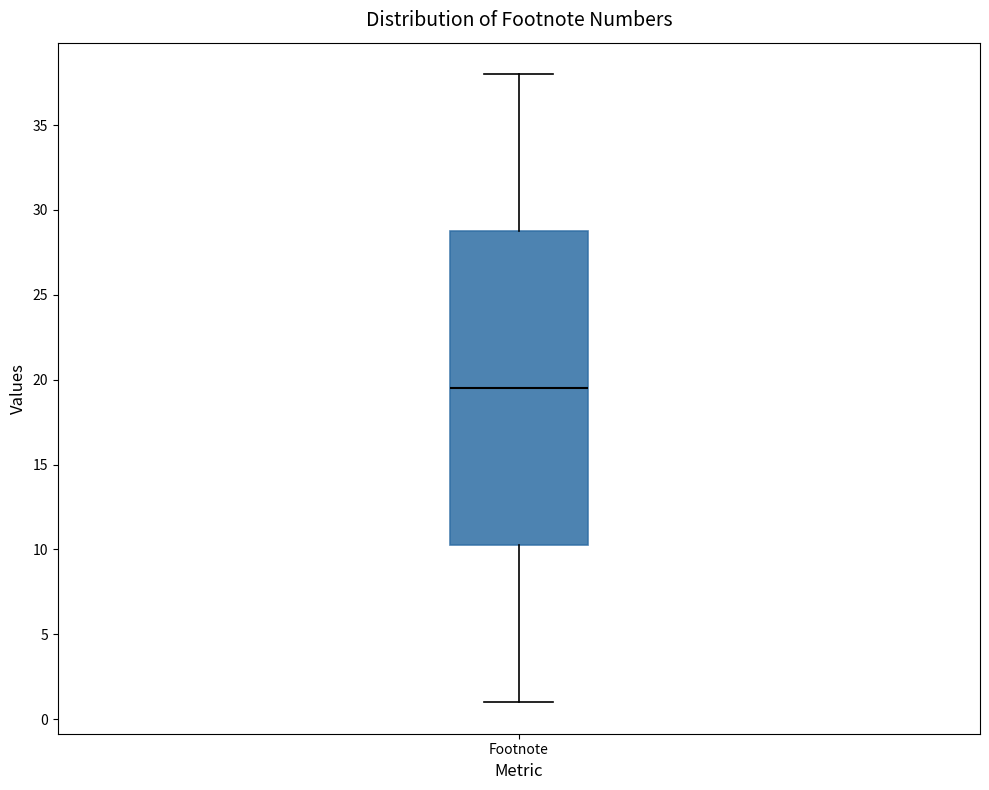

Transcribe this box plot: give where the median line is, the range the box spans, and where the two whiskers end, as read against the y-axis. The values are not printed on the chart, so give them approximately, as read against the axis.

median 19.5, box 10.5 to 29.0, whiskers 1.0 to 38.0